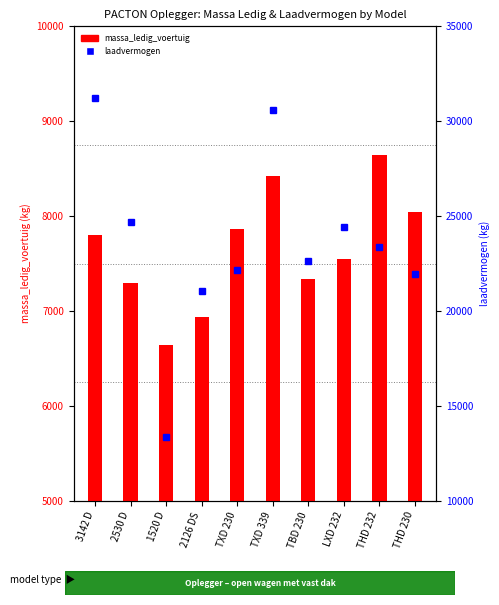

What is the label of the 3rd bar from the left?

1520 D